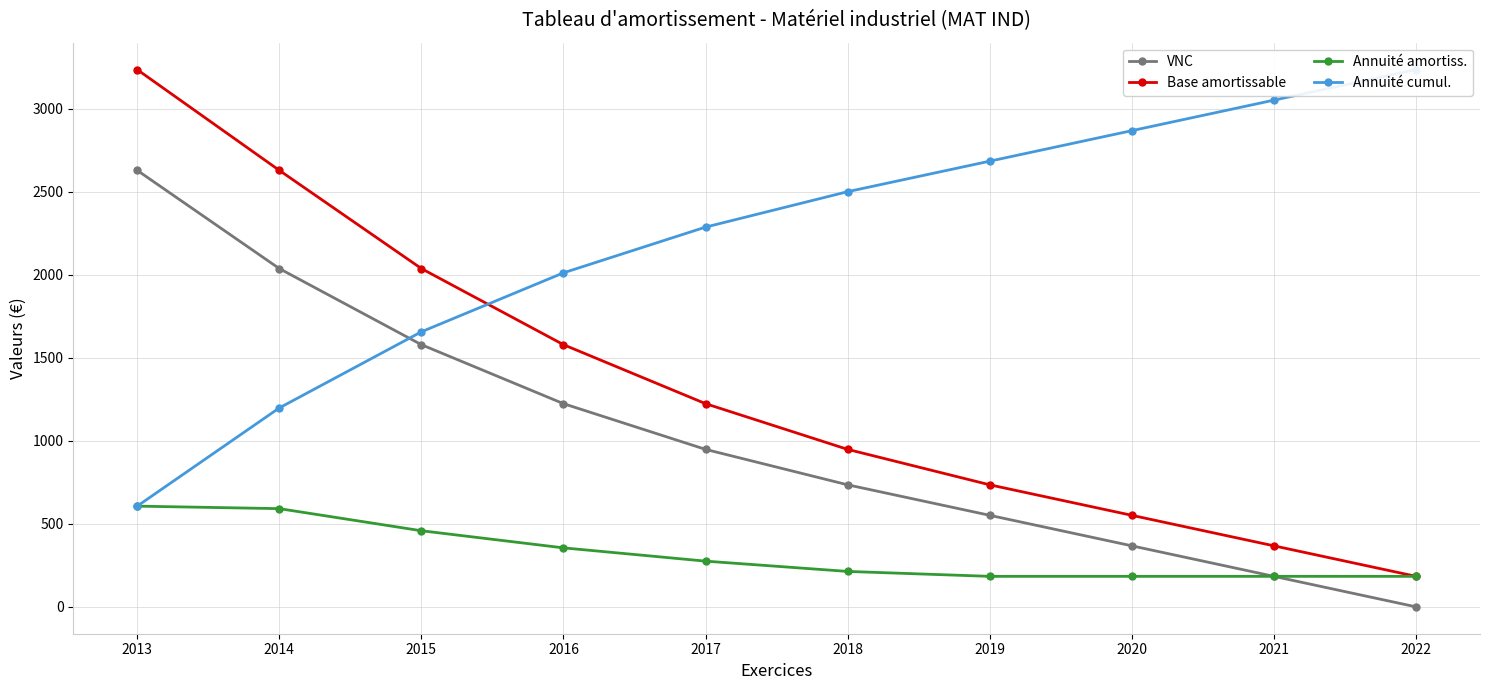

Does the chart display data point markers on the line(s)?

Yes